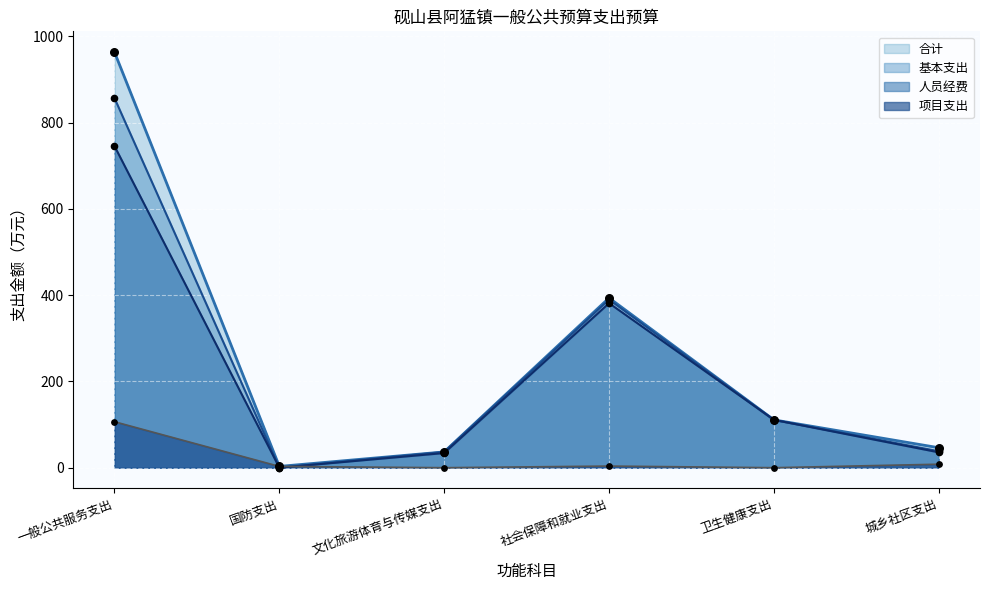

At which category is the sum across all series the highest?

一般公共服务支出